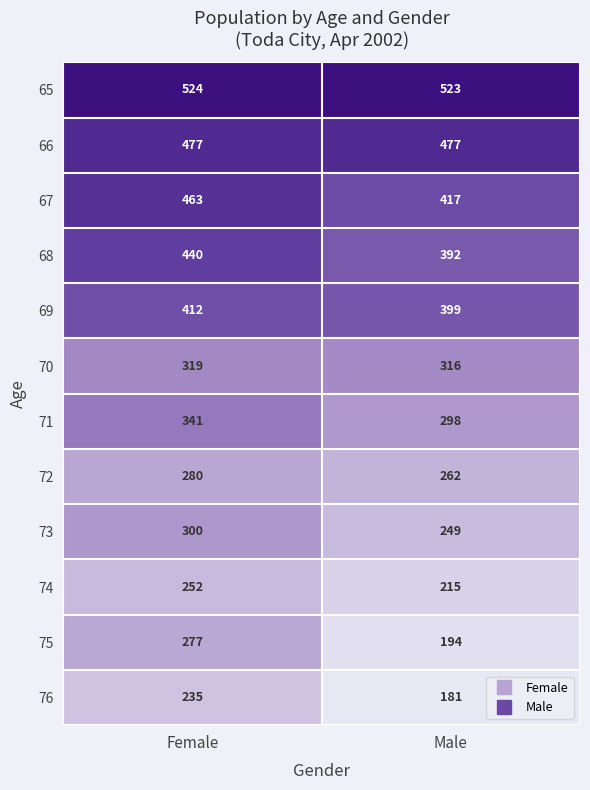

Which series has the widest spread of values?

75